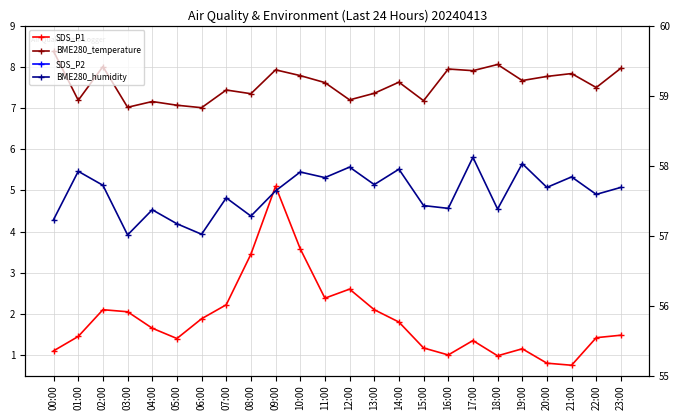

What is the label of the 14th point from the left?

13:00